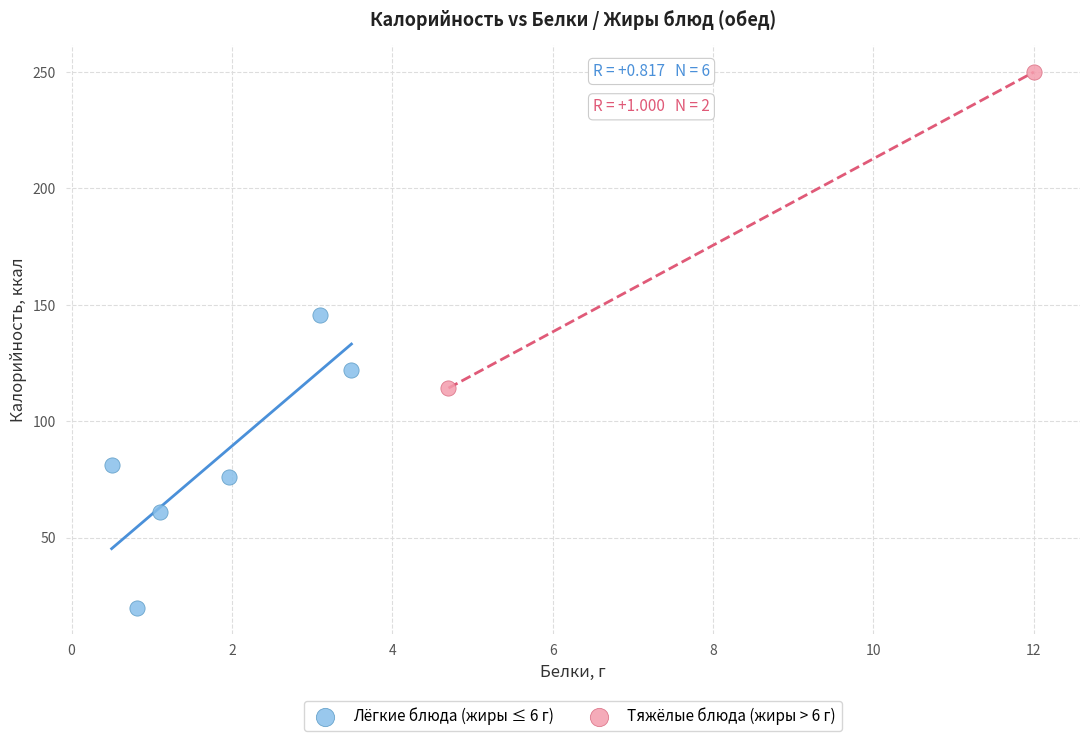

What are all the series names shown in the legend?

Лёгкие блюда (жиры ≤ 6 г), Тяжёлые блюда (жиры > 6 г)